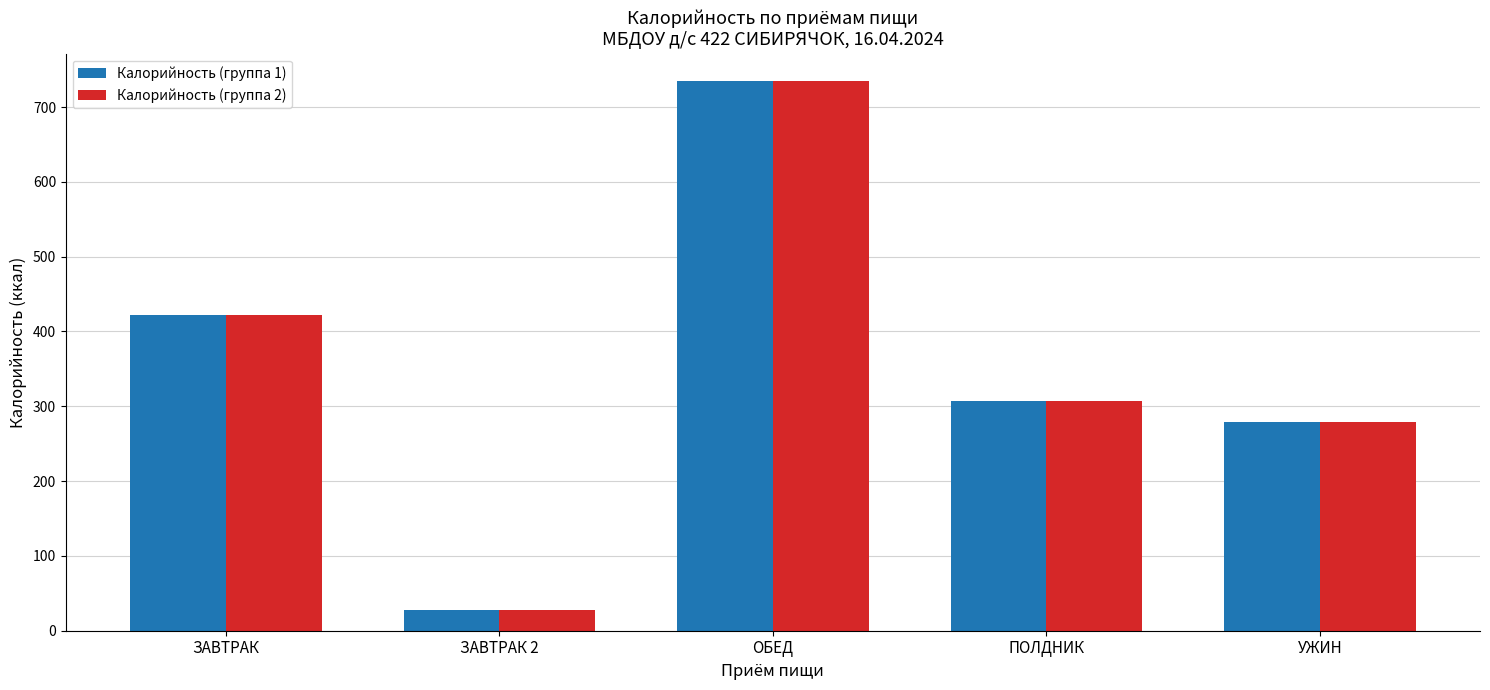

Which category has the lowest value across all series?

ЗАВТРАК 2